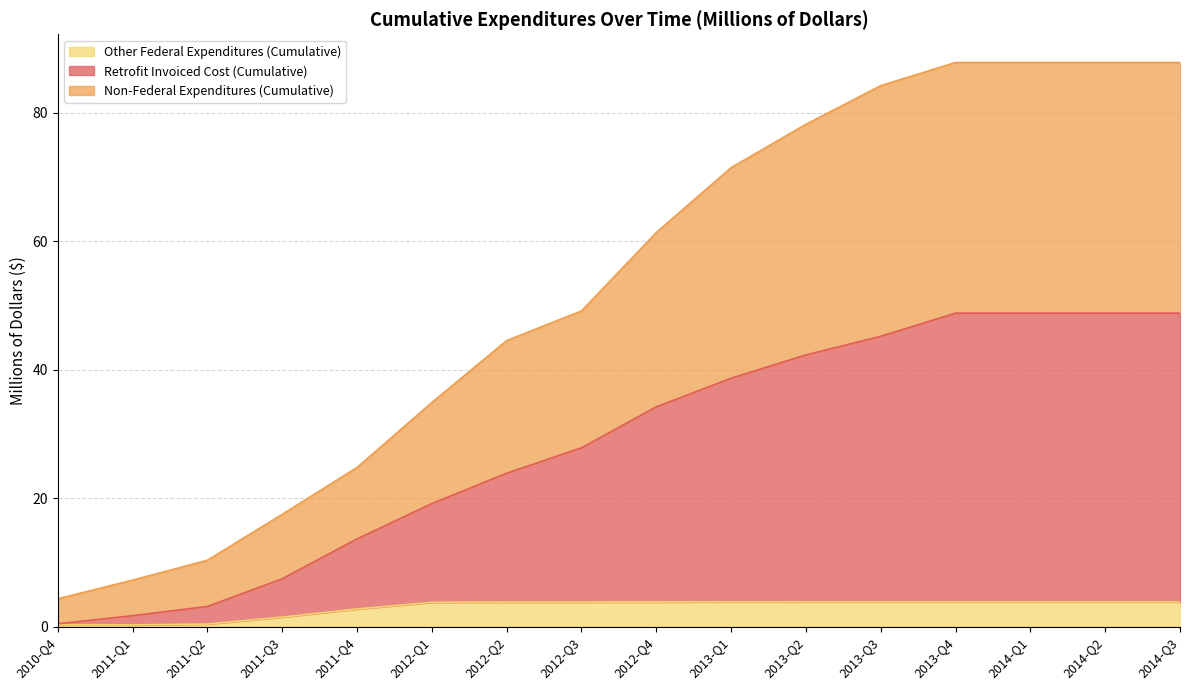

The value of Other Federal Expenditures (Cumulative) at 2014-Q2 is 3.9. True or false?

True